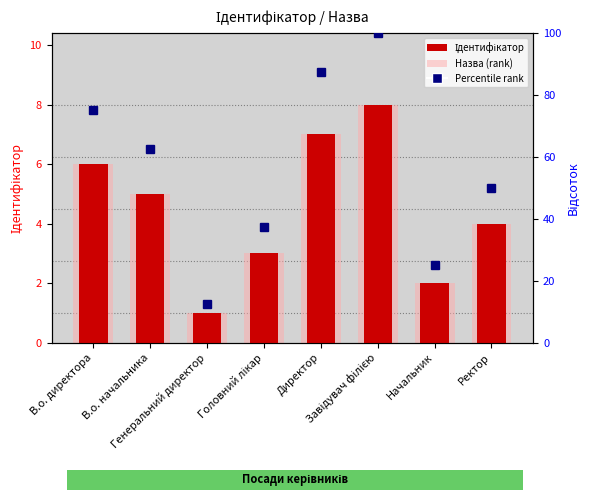

How many data points in Percentile rank are above 62?

4